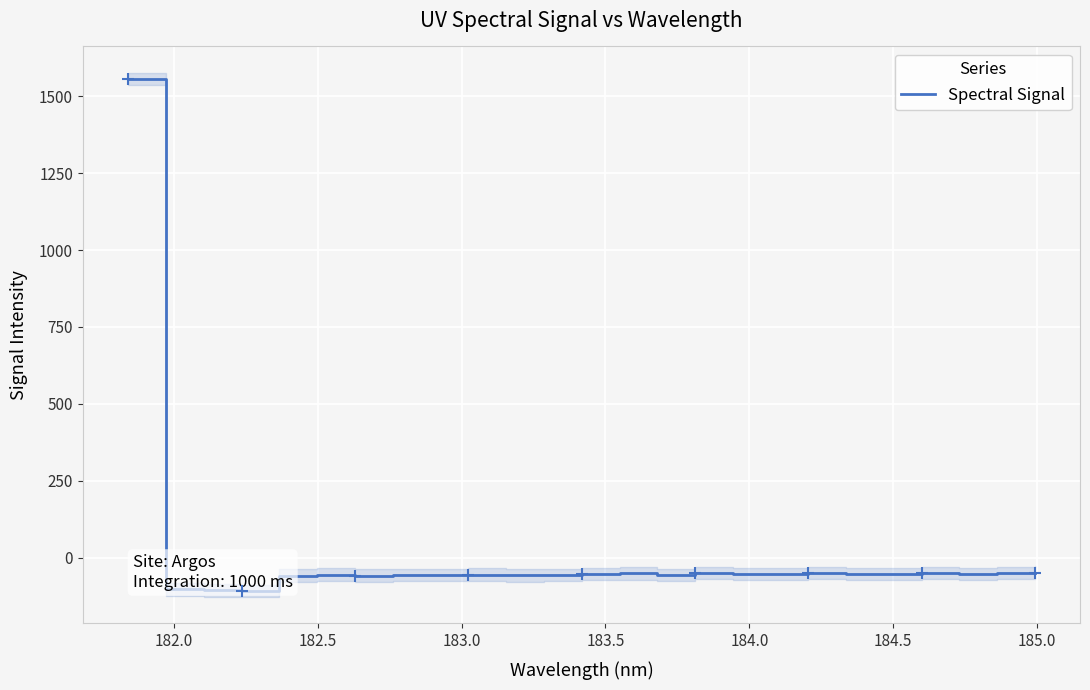

What is the smallest value displayed?

-109.0